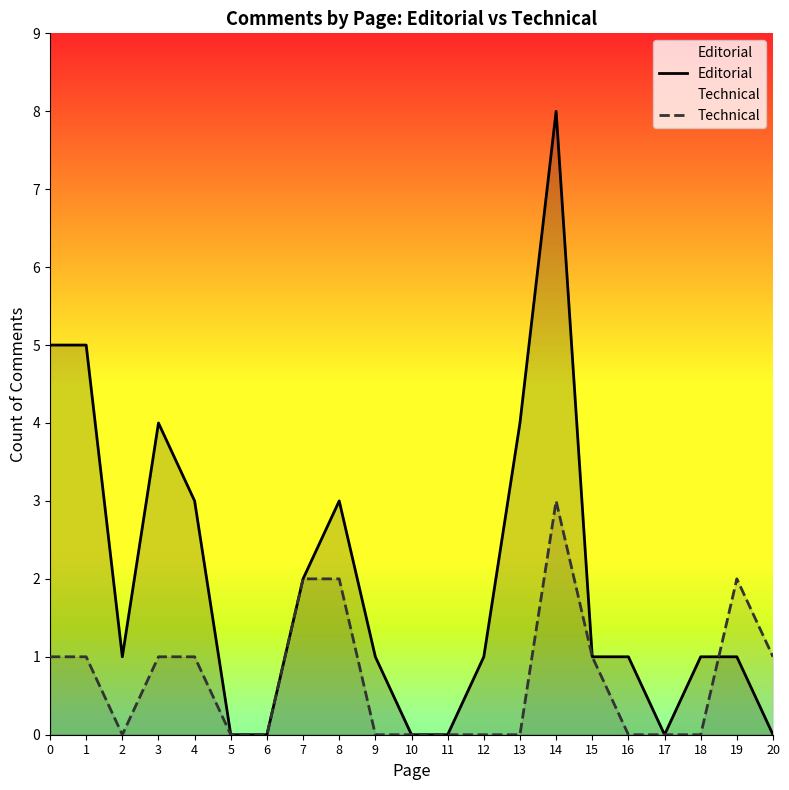

Which series has the largest range (max minus min)?

Editorial